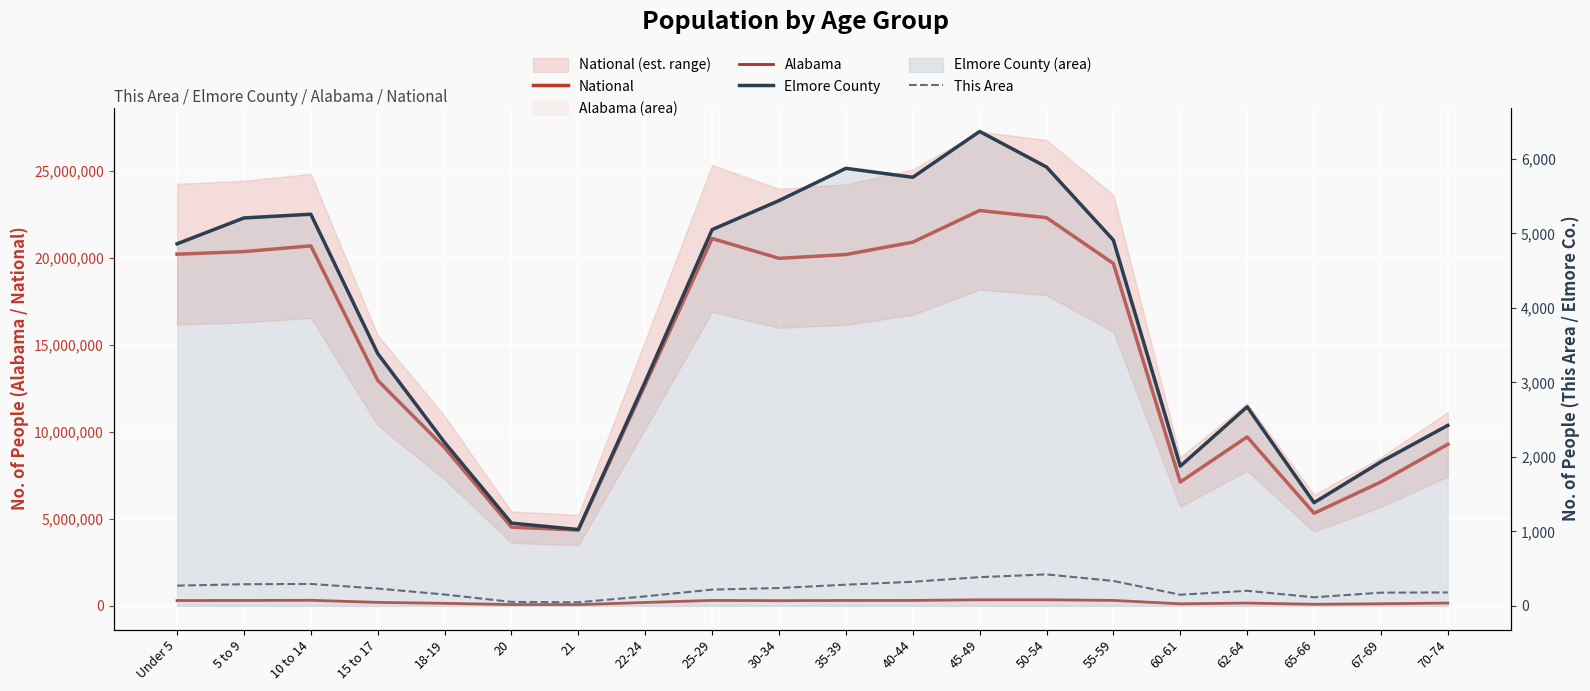

At which label does National reach its minimum?

21